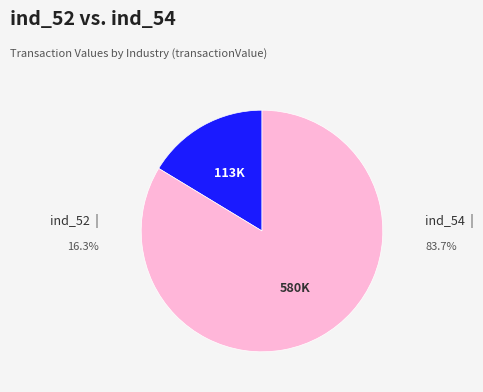

Is there a majority slice in this chart?

Yes